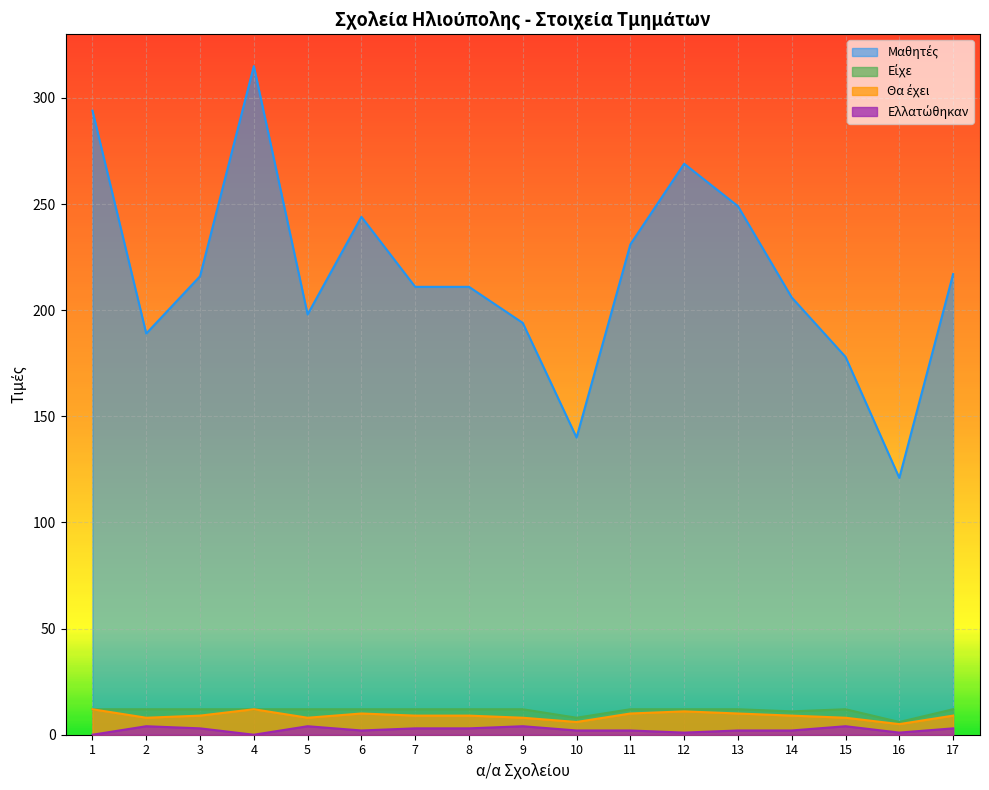

What is the difference between the Είχε values at 6 and 10?

4